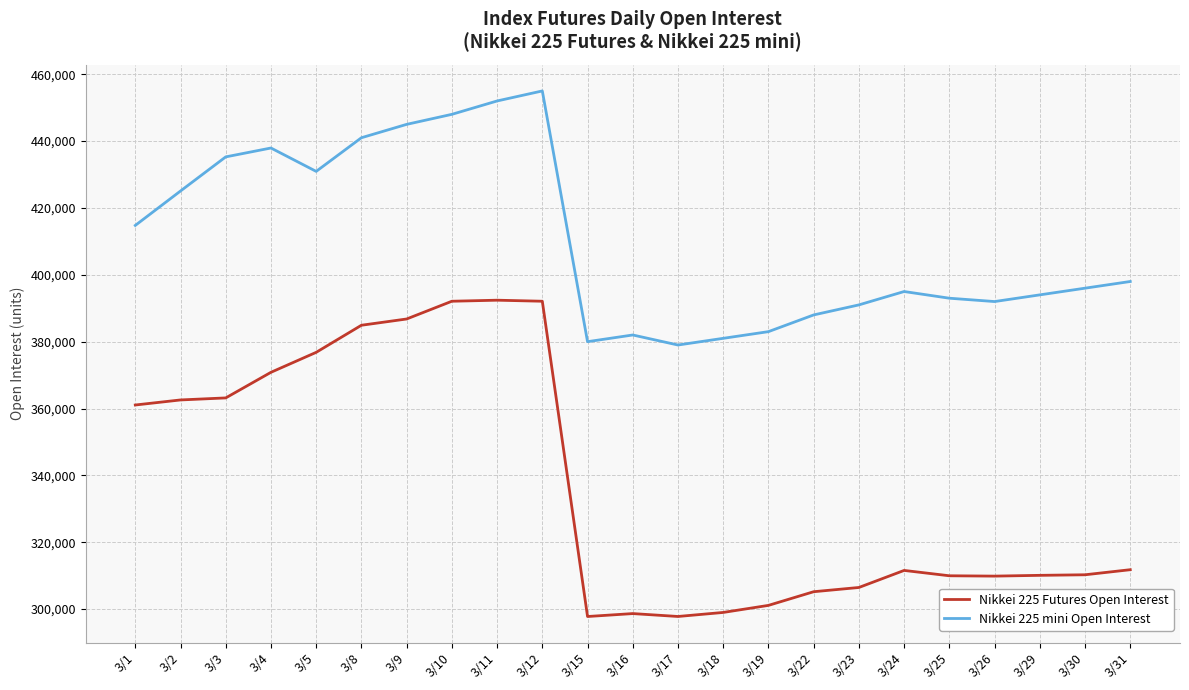

What is the difference between the maximum and minimum values in the Nikkei 225 Futures Open Interest series?

94617